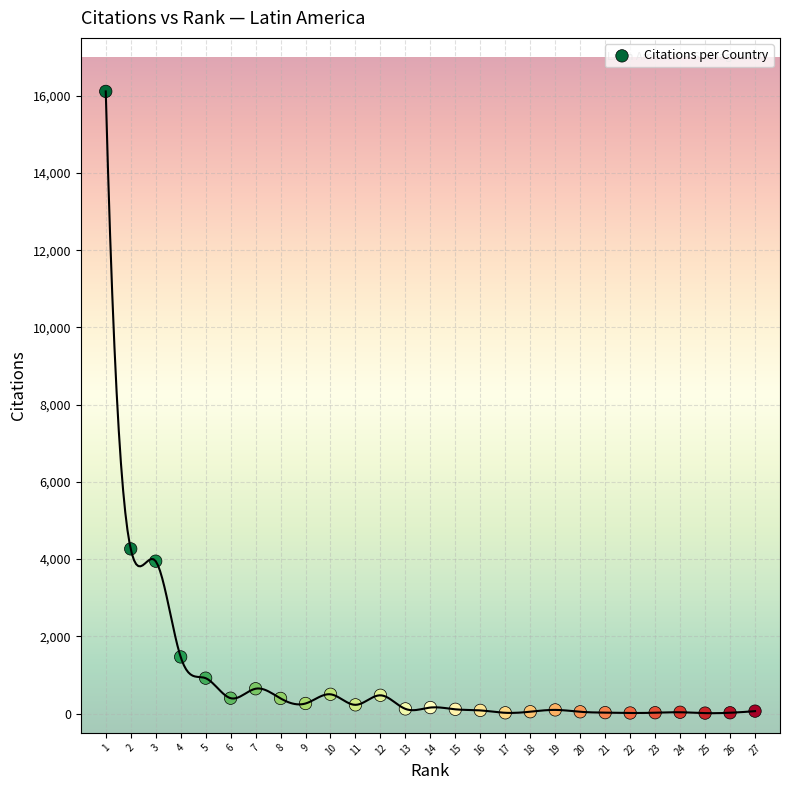

What Y value in the scatter plot is closest to 8063?

4265